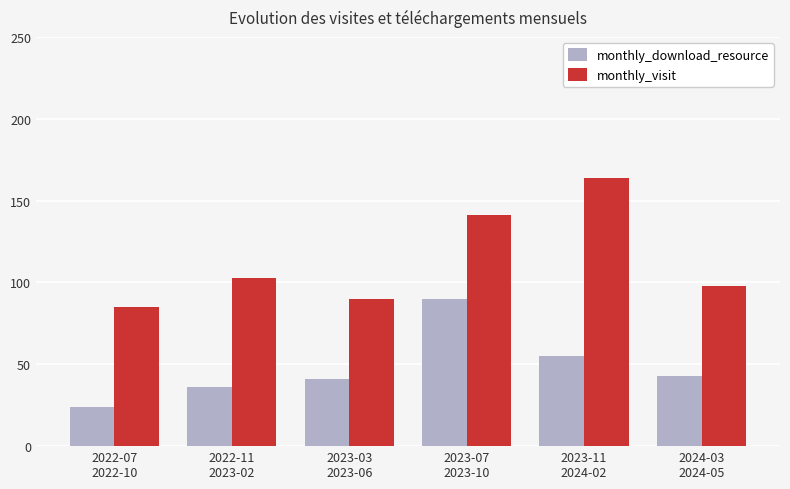

What is the label of the 1st bar from the left?

2022-07
2022-10